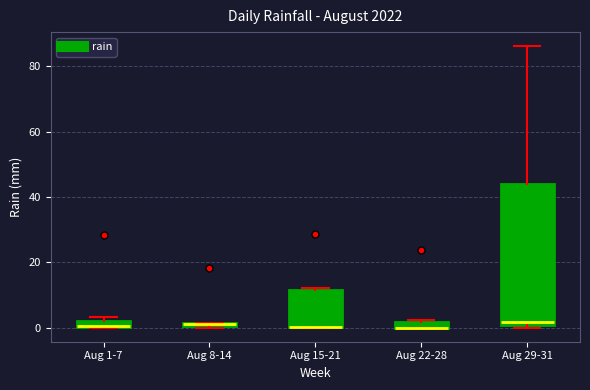

Where is the upper edge of the box for Aug 8-14 on the y-axis? The values are not printed on the chart, so give them approximately, as read against the axis.

2